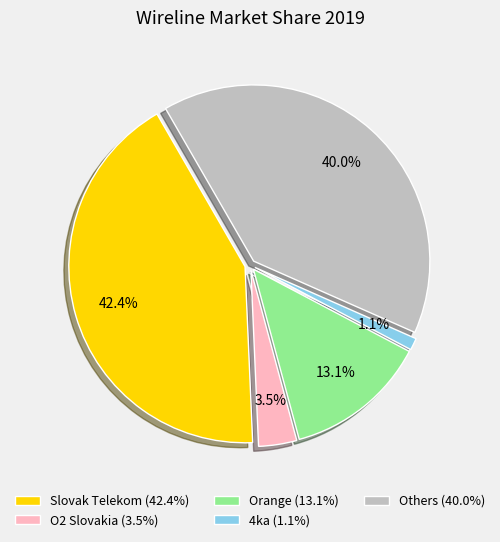

Is there any slice that represents more than half of the pie?

No